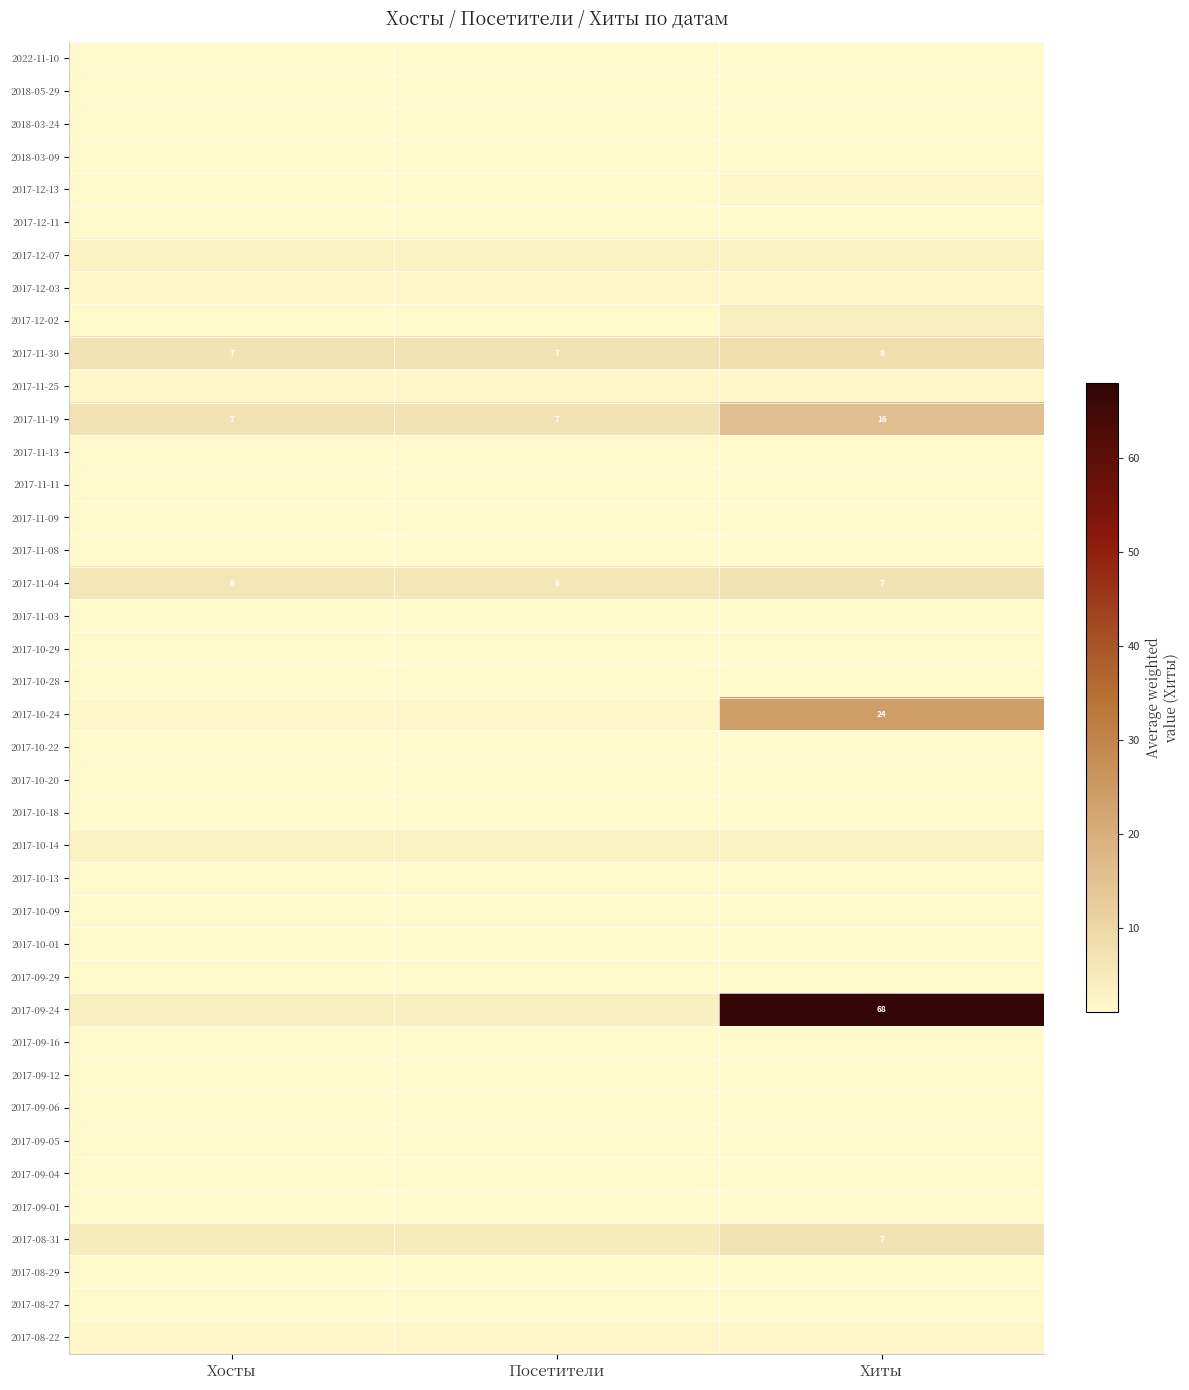

Rank the series by their maximum value, from lowest to highest.

2022-11-10, 2018-05-29, 2018-03-24, 2018-03-09, 2017-12-11, 2017-11-13, 2017-11-11, 2017-11-09, 2017-11-08, 2017-11-03, 2017-10-29, 2017-10-28, 2017-10-22, 2017-10-20, 2017-10-18, 2017-10-13, 2017-10-09, 2017-10-01, 2017-09-29, 2017-09-16, 2017-09-12, 2017-09-06, 2017-09-05, 2017-09-04, 2017-09-01, 2017-08-29, 2017-08-27, 2017-12-13, 2017-12-03, 2017-11-25, 2017-08-22, 2017-12-07, 2017-10-14, 2017-12-02, 2017-11-04, 2017-08-31, 2017-11-30, 2017-11-19, 2017-10-24, 2017-09-24